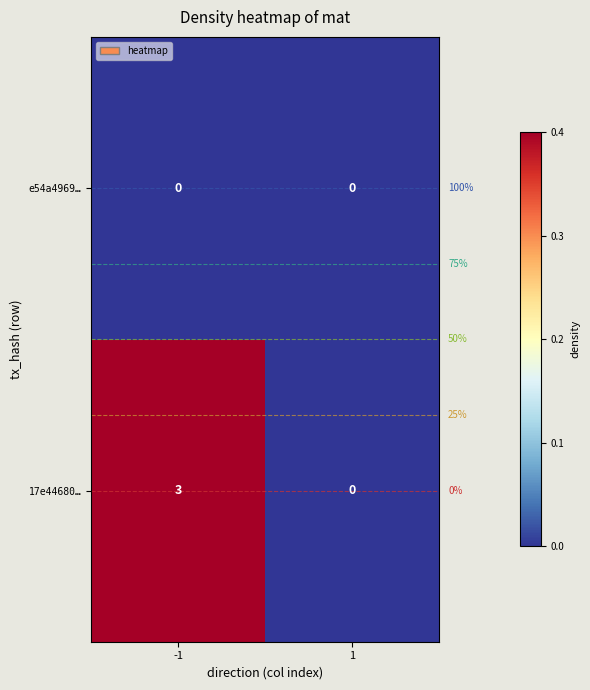

Reading left to right, transcribe all the data shown in this chart.

e54a4969…: -1=0	1=0
17e44680…: -1=3	1=0